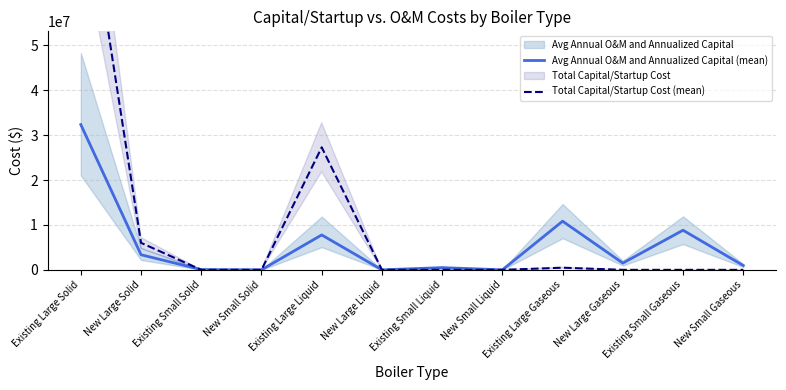

True or false: Total Capital/Startup Cost (mean) and Avg Annual O&M and Annualized Capital (mean) cross at least once.

True